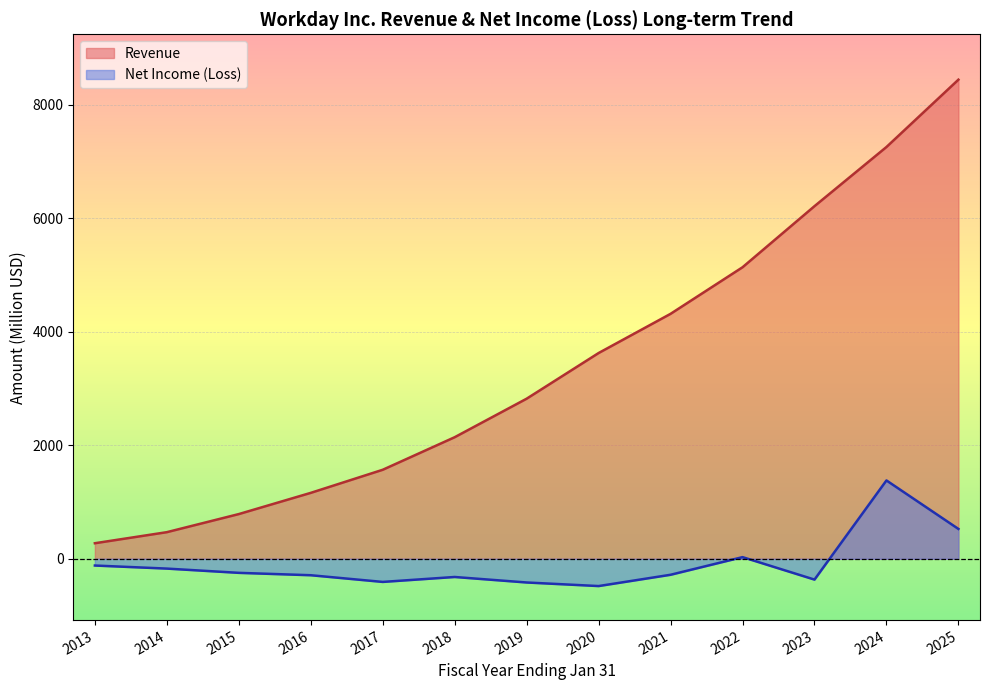

Reading right to left, list all the values displayed in this chart.

Revenue: 2025=8446	2024=7259	2023=6216	2022=5139	2021=4318	2020=3627	2019=2822	2018=2143	2017=1569	2016=1162	2015=788	2014=469	2013=274
Net Income (Loss): 2025=526	2024=1381	2023=-367	2022=29	2021=-282	2020=-481	2019=-418	2018=-321	2017=-408	2016=-290	2015=-248	2014=-173	2013=-119